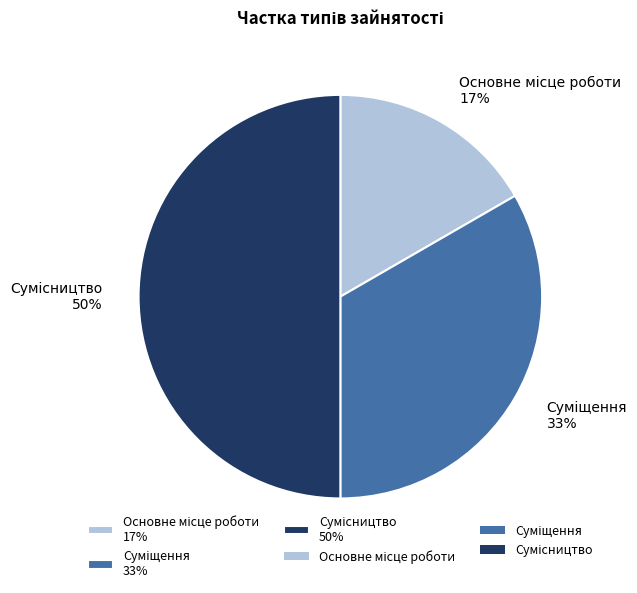

To the nearest percent, what is the average slice percentage?

33%